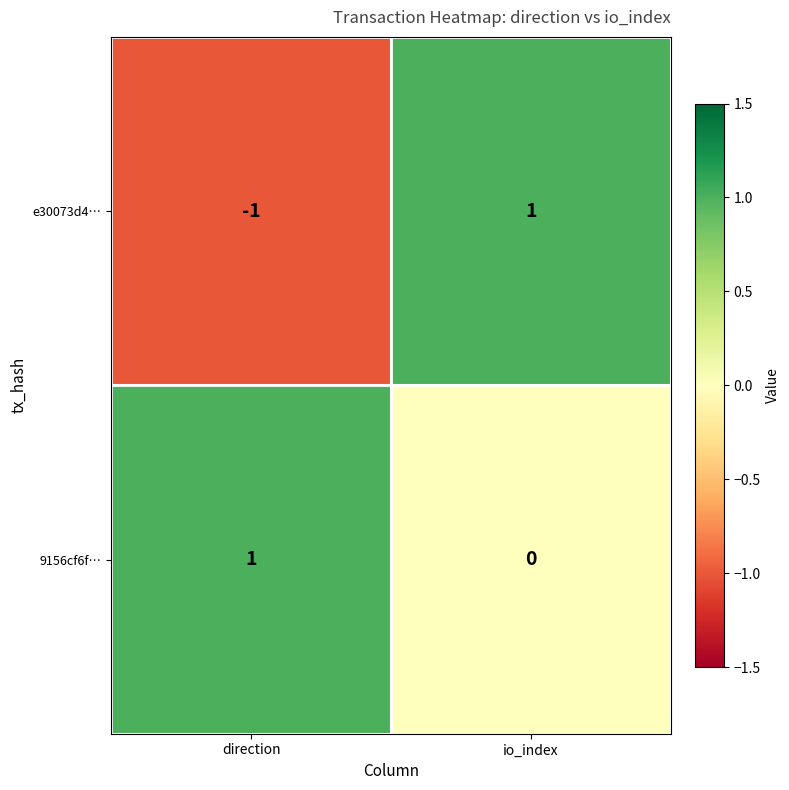

Reading right to left, what are all the values shown in this chart?

e30073d4…: 1	-1
9156cf6f…: 0	1